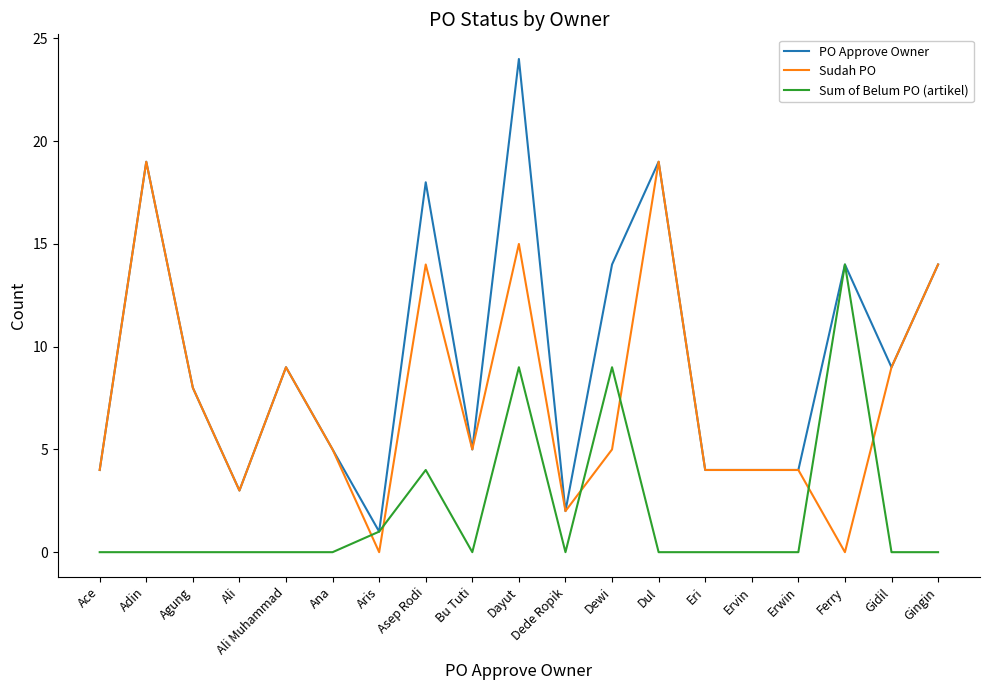

At which category is the sum across all series the highest?

Dayut